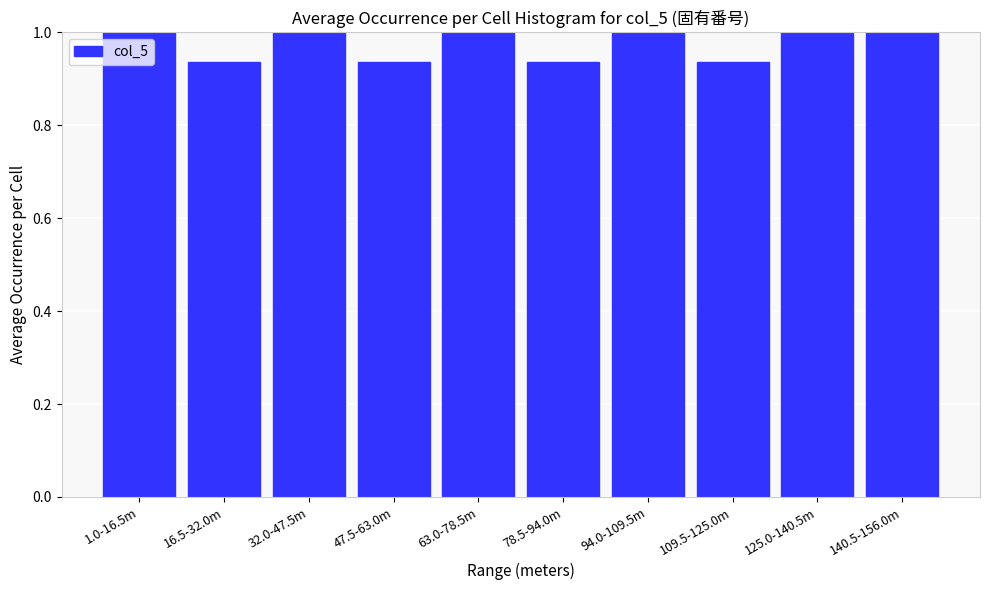

What is the label of the 8th bar from the right?

32.0-47.5m